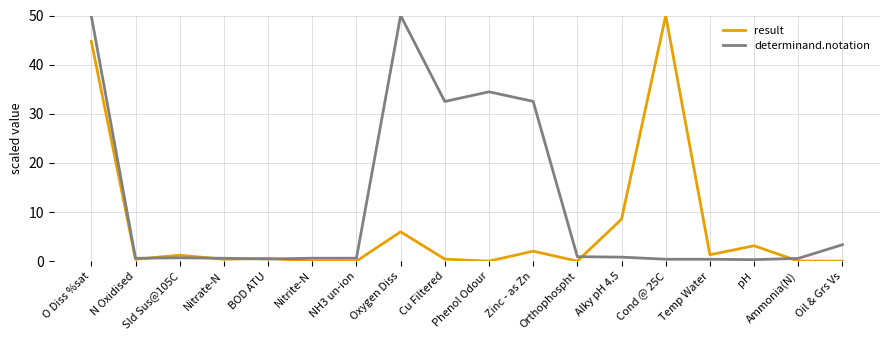

At which category does result reach its first local valley?

N Oxidised